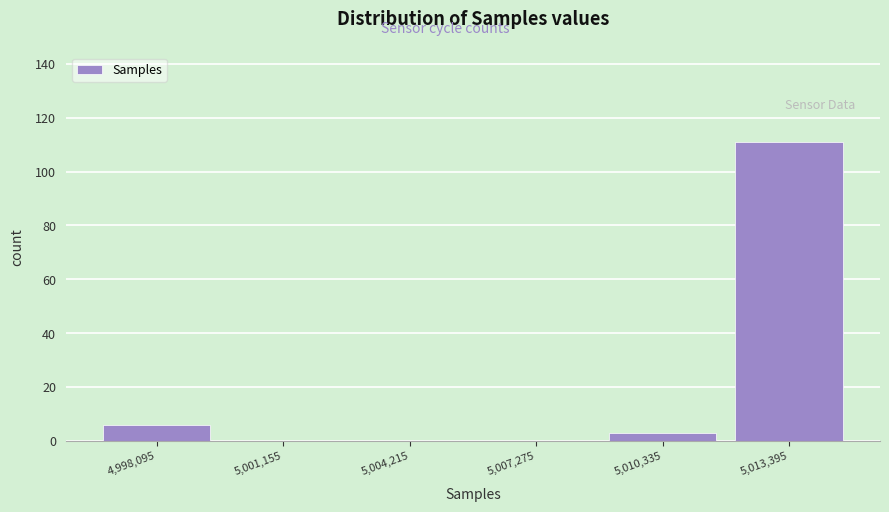

Reading left to right, transcribe this chart: for each bar, give the range it covers on the x-axis and its height. Neither the bar edges nor the heights are printed on the chart, so give them approximately, as read against the axes.

4996500 to 4999500: 6
4999500 to 5002500: 0
5002500 to 5005500: 0
5005500 to 5009000: 0
5009000 to 5012000: 4
5012000 to 5015000: 112